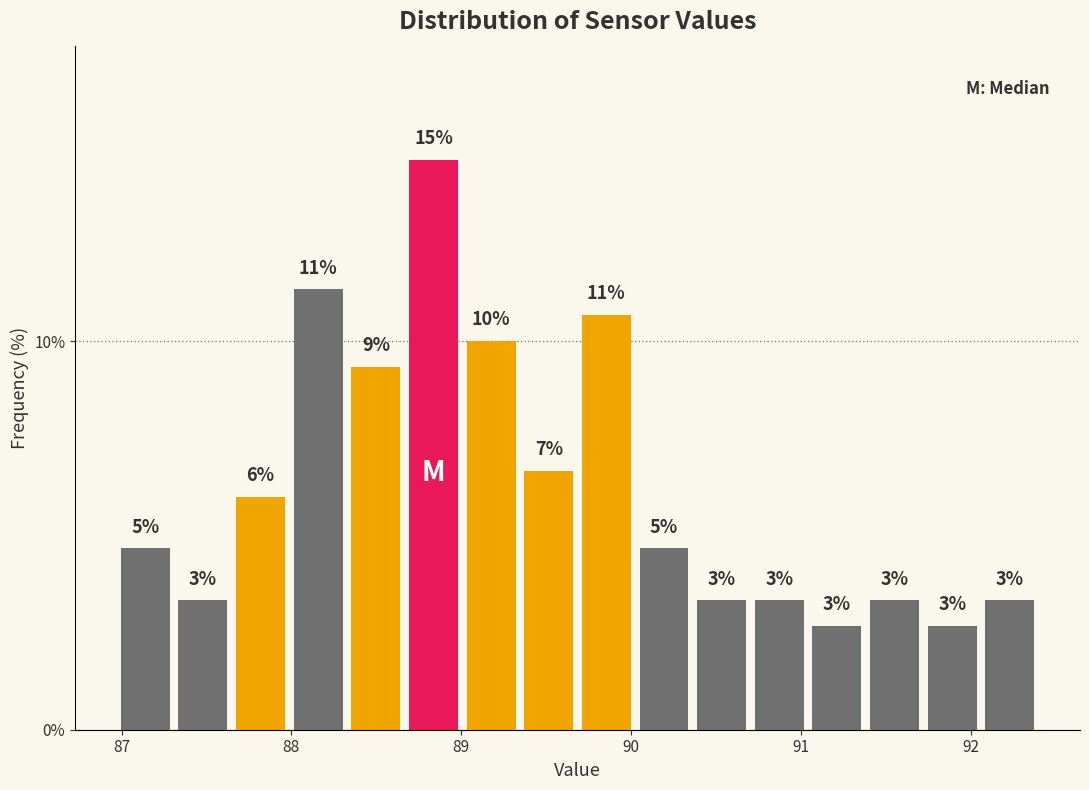

Read against the x-axis, roughly where is the centre of the tallest bar?

88.8